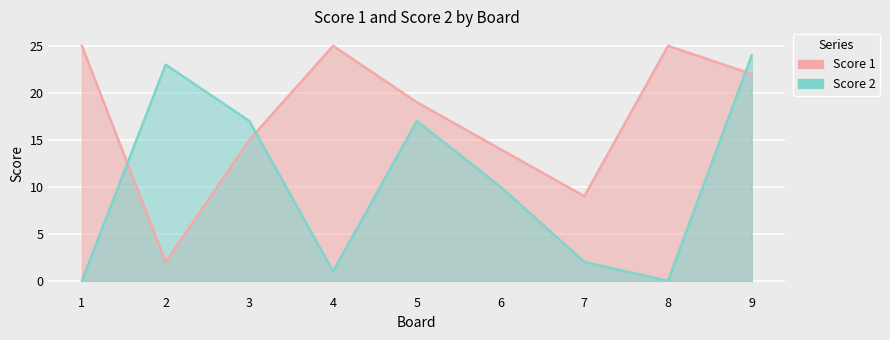

At which category does Score 2 reach its first local valley?

4